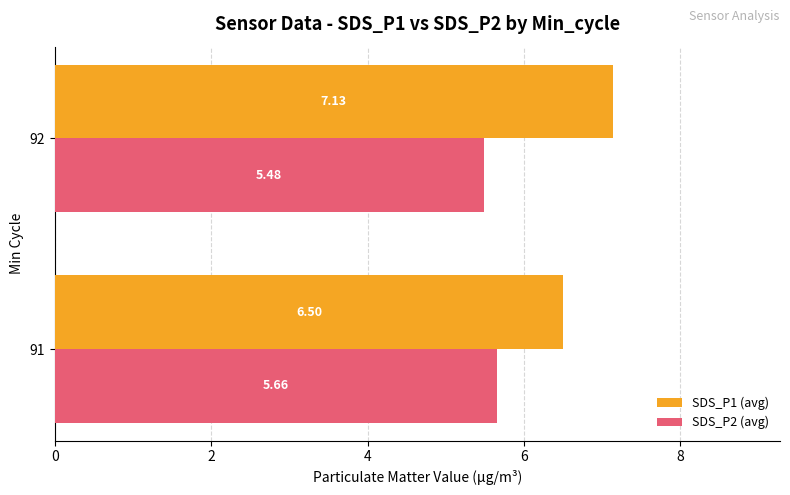

What is the sum of all SDS_P1 (avg) values?

13.6